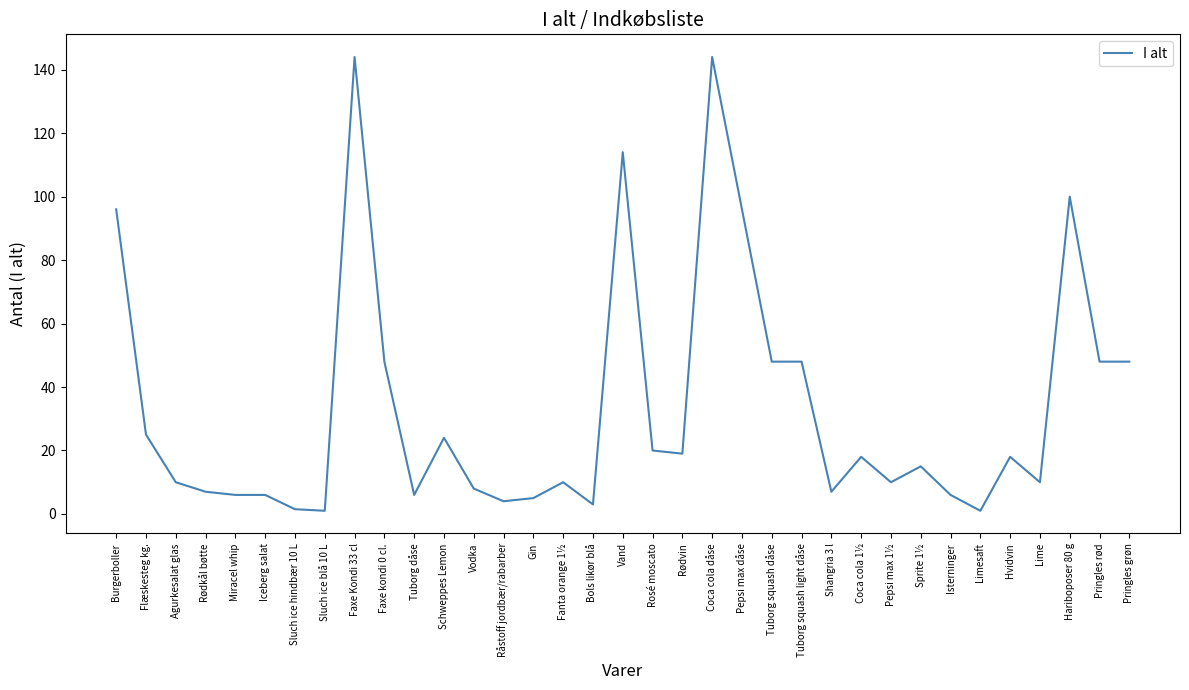

How many values are below 15?

17